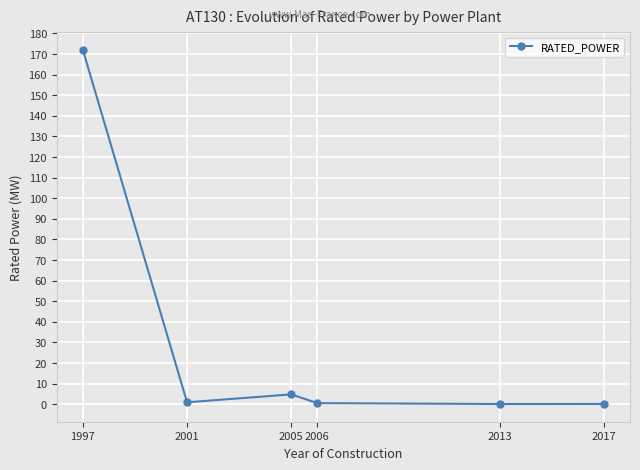

What is the difference between the maximum and minimum values?

171.9